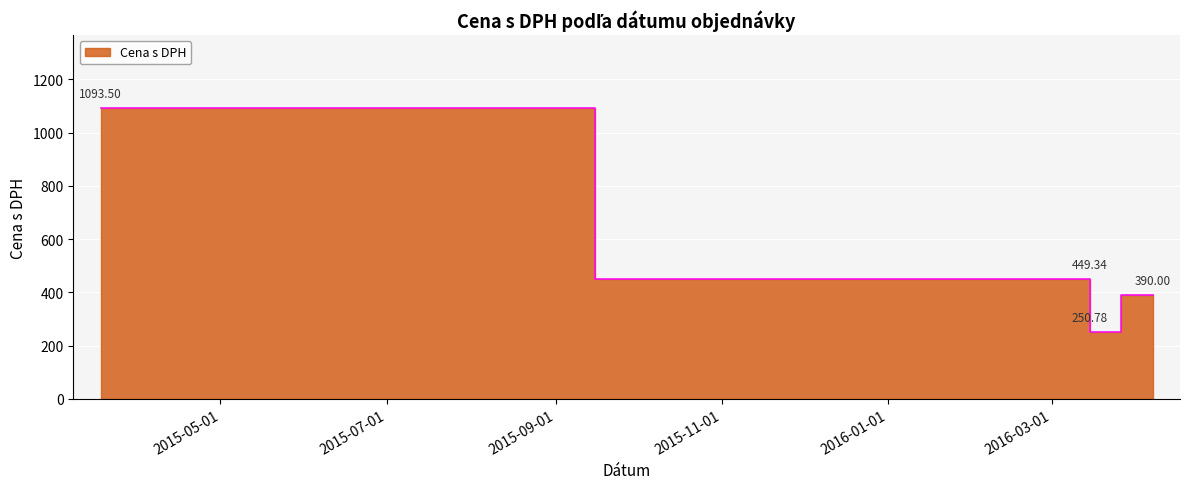

What is the label of the 3rd point from the right?

2016-03-15